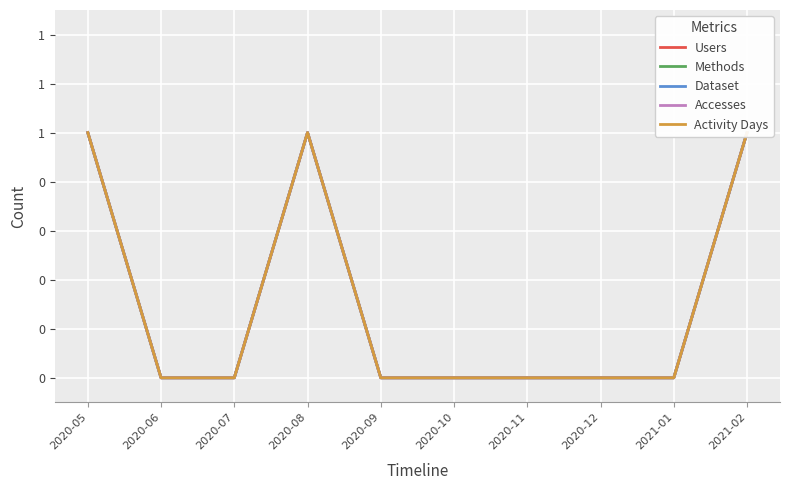

At which category does the chart reach its peak across all series?

2020-05